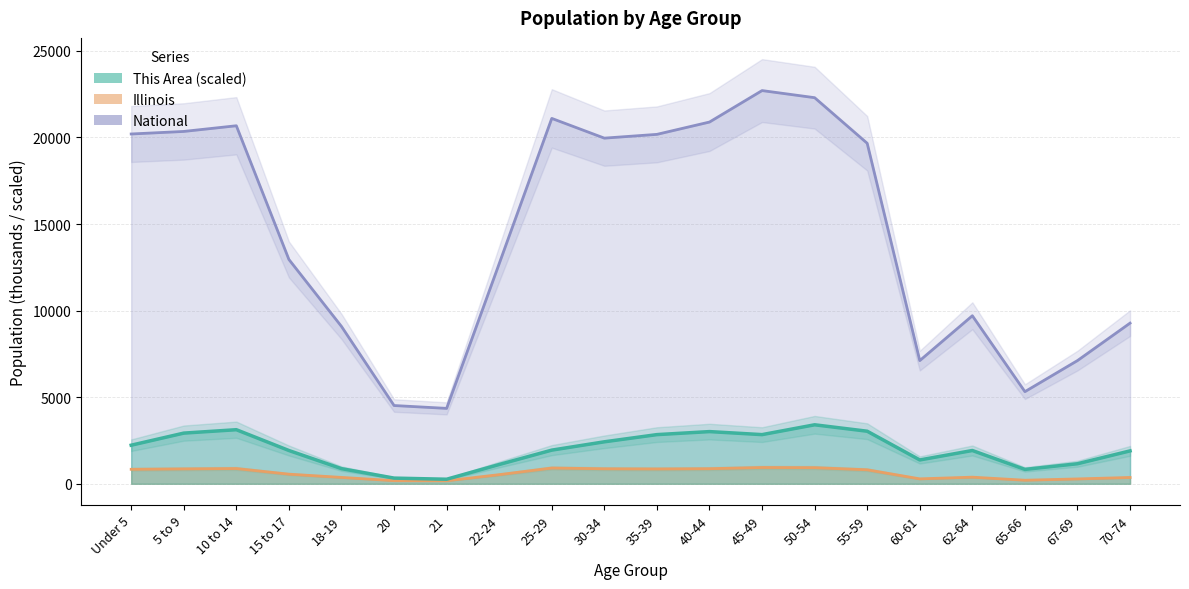

List the labels in order of National value, largest first.

45-49, 50-54, 25-29, 40-44, 10 to 14, 5 to 9, Under 5, 35-39, 30-34, 55-59, 15 to 17, 22-24, 62-64, 70-74, 18-19, 67-69, 60-61, 65-66, 20, 21